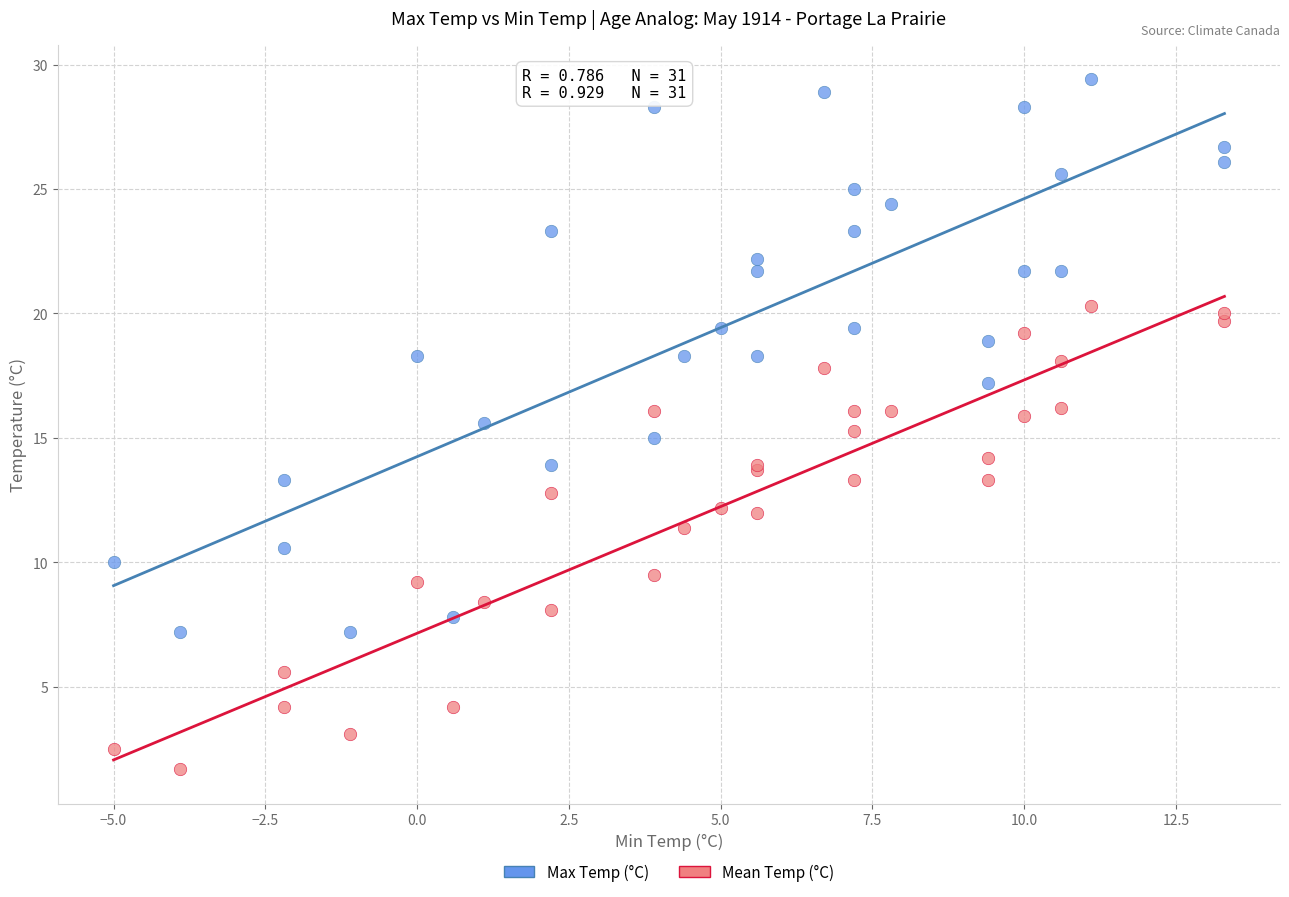

What is the X range (max minus min) for the scatter plot?

18.3